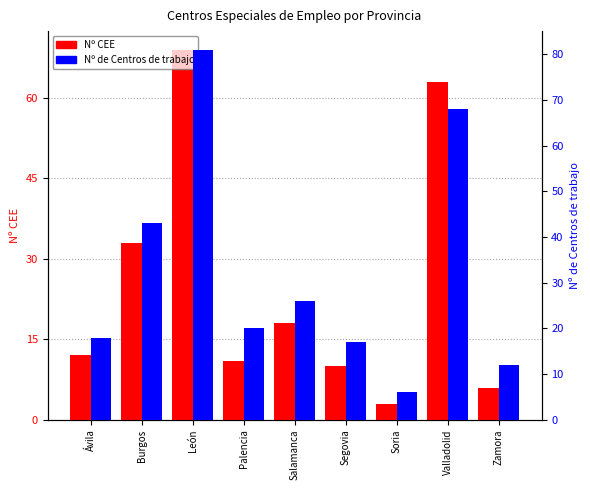

What are all the series names shown in the legend?

Nº CEE, Nº de Centros de trabajo